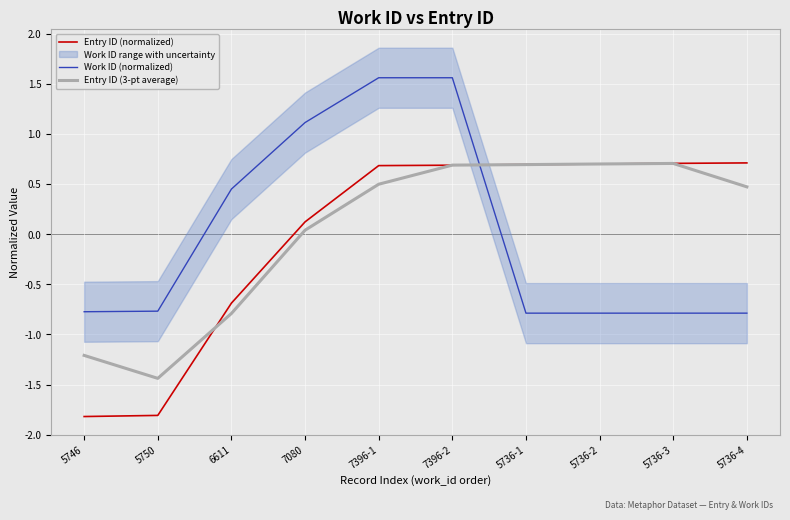

Where do Entry ID (normalized) and Work ID (normalized) first cross each other?

7396-2 and 5736-1